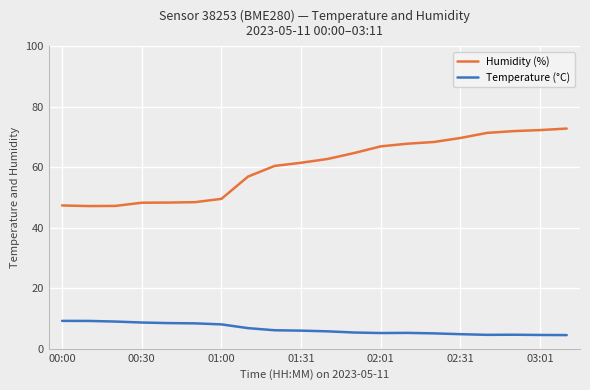

What is the difference between the maximum and minimum values in the Humidity (%) series?

25.6